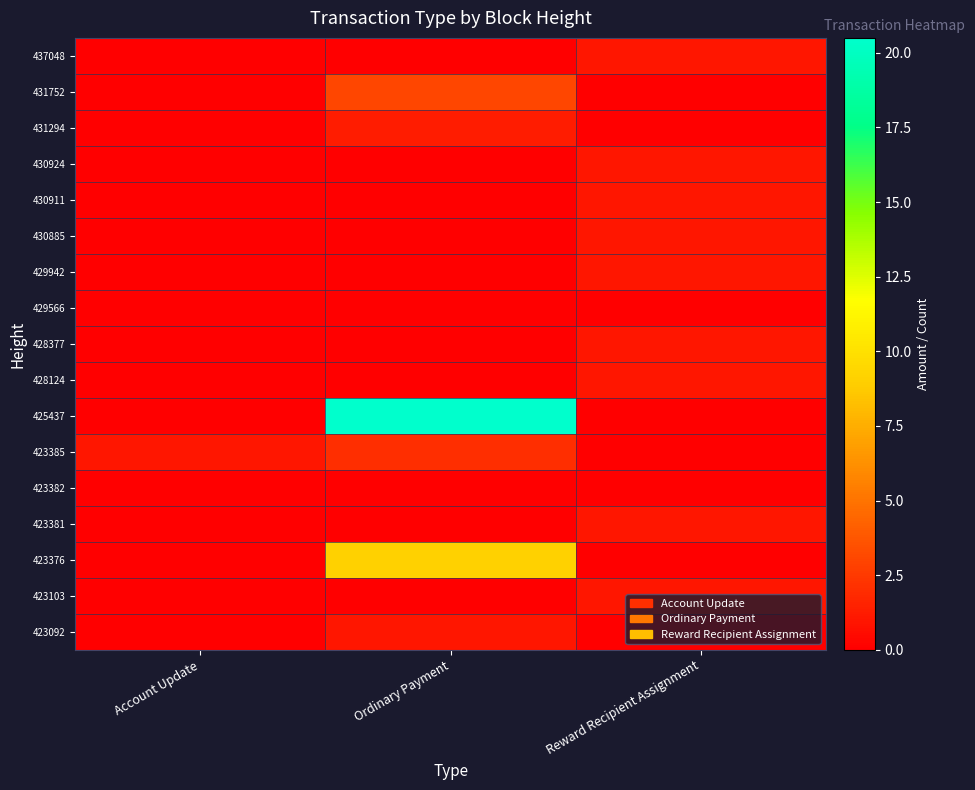

At how many categories does at least one series exceed 17?

1